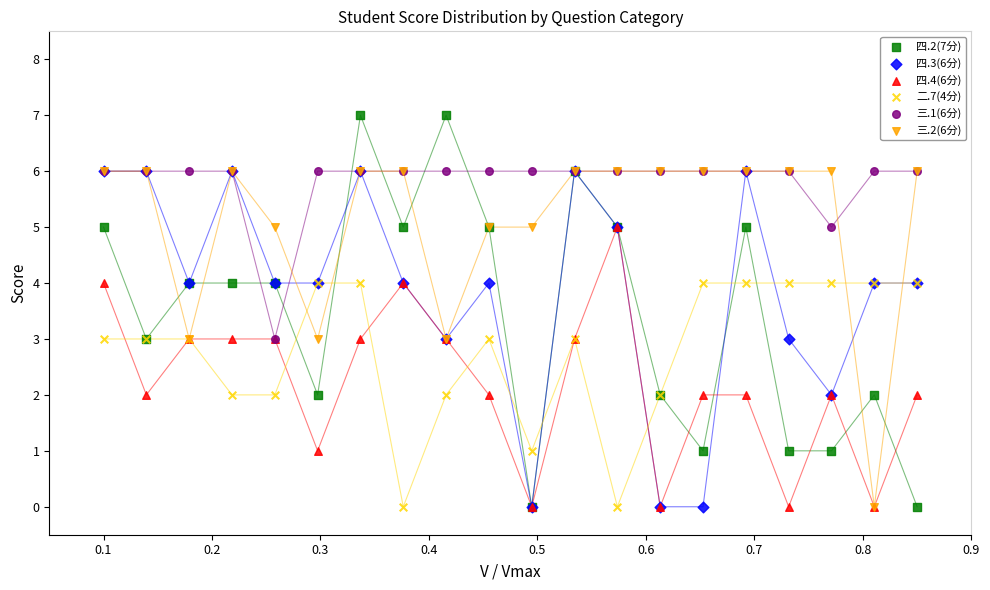

What are all the series names shown in the legend?

四.2(7分), 四.3(6分), 四.4(6分), 二.7(4分), 三.1(6分), 三.2(6分)